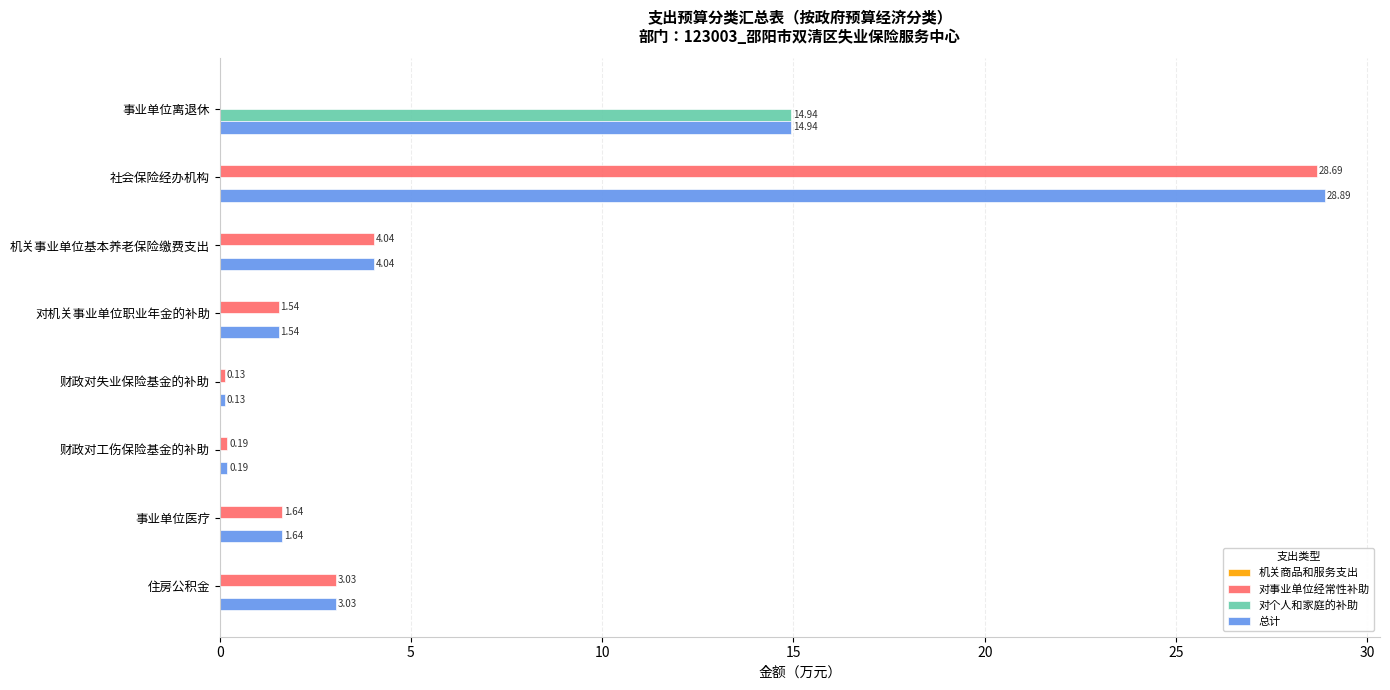

Which series has the largest range (max minus min)?

总计